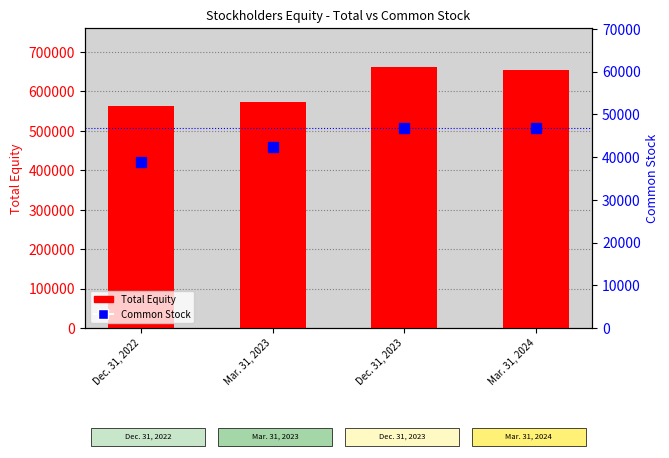

What is the sum of all Total Equity values?

2451663